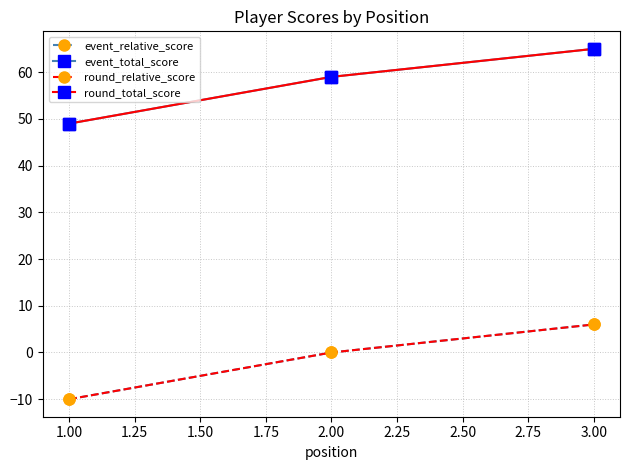

What is the spread (max minus min) of values at 1.00?

59